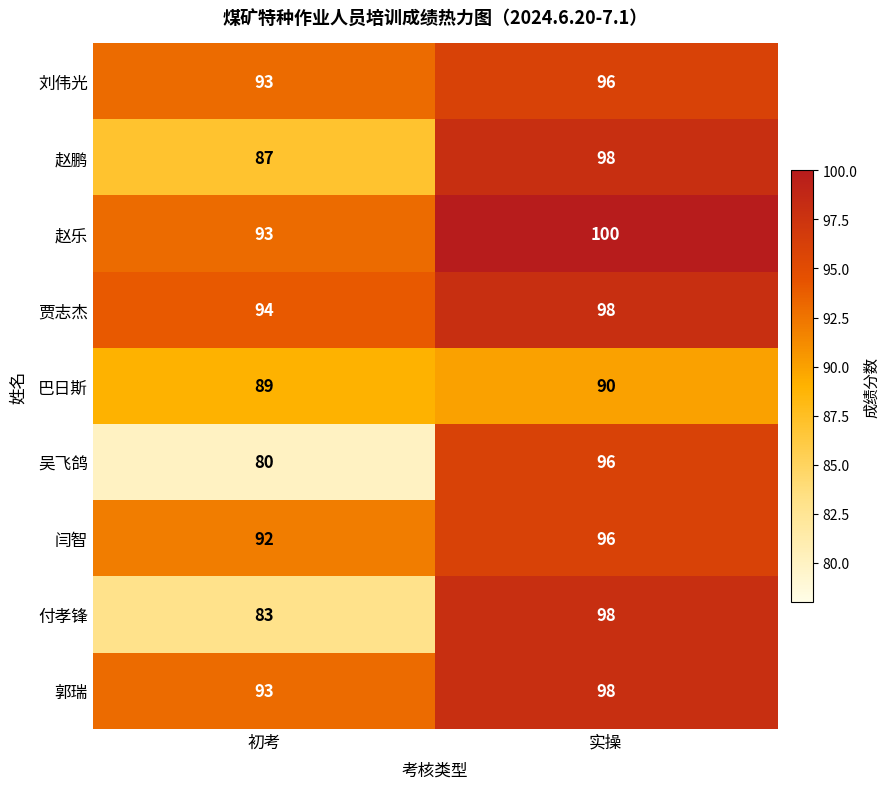

How many series are shown in this chart?

9